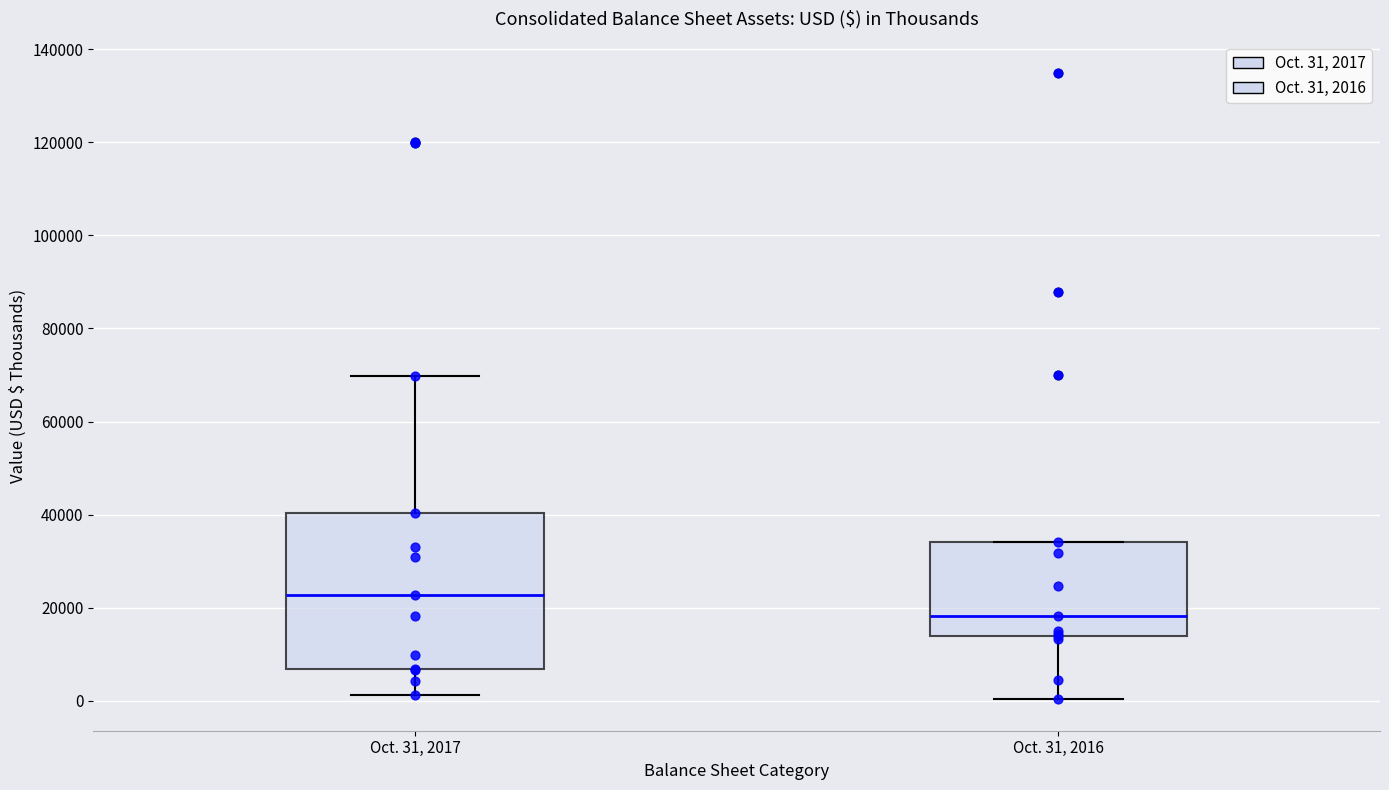

Reading left to right, read every box against the y-axis: the position of its median line, the range the box covers, and the ends of its whiskers. The values are not printed on the chart, so give them approximately, as read against the axis.

Oct. 31, 2017: median 22000, box 6000 to 40000, whiskers 2000 to 70000
Oct. 31, 2016: median 18000, box 14000 to 34000, whiskers 0 to 34000